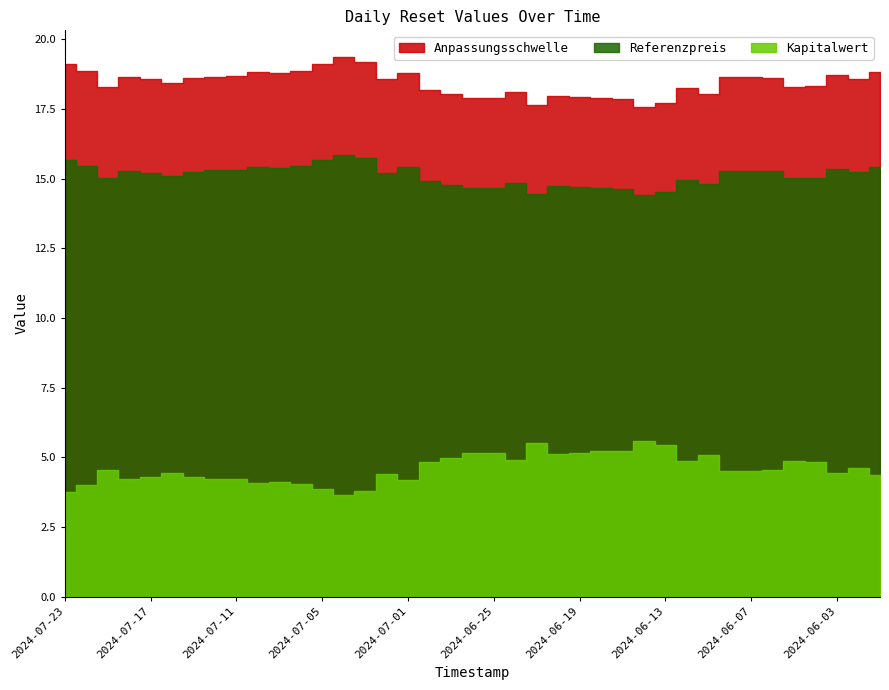

The value of Anpassungsschwelle at 2024-06-19 is 17.9. True or false?

True